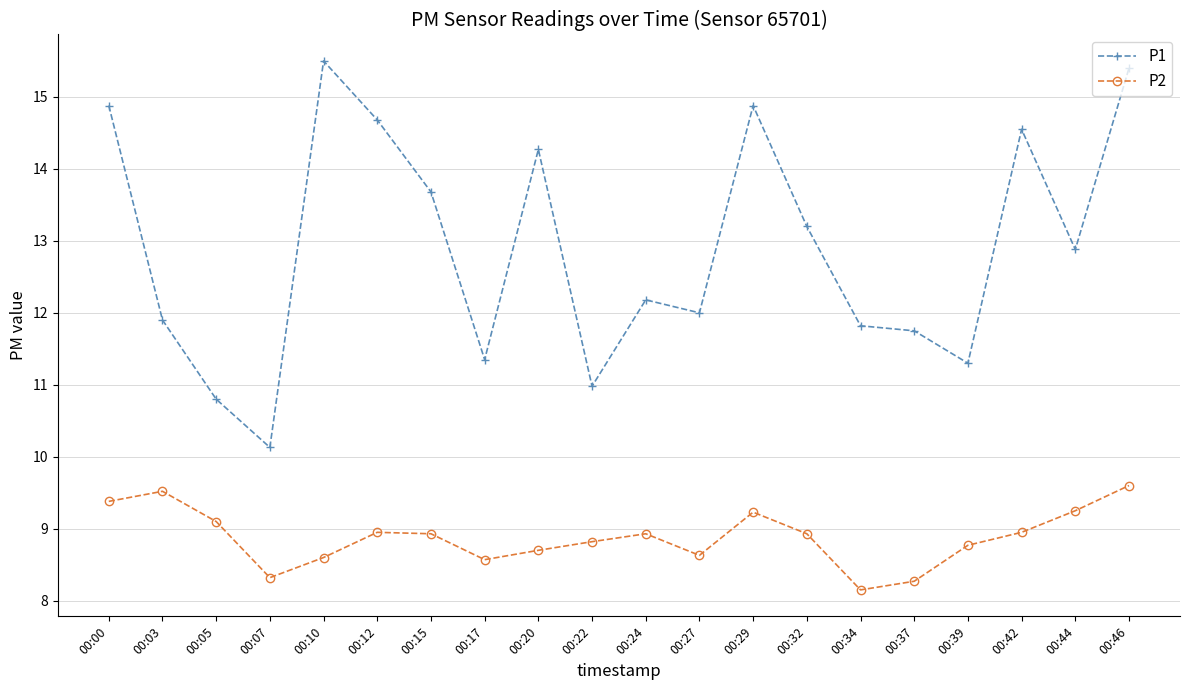

True or false: P2 has a value of 5.0 at 00:15.

False